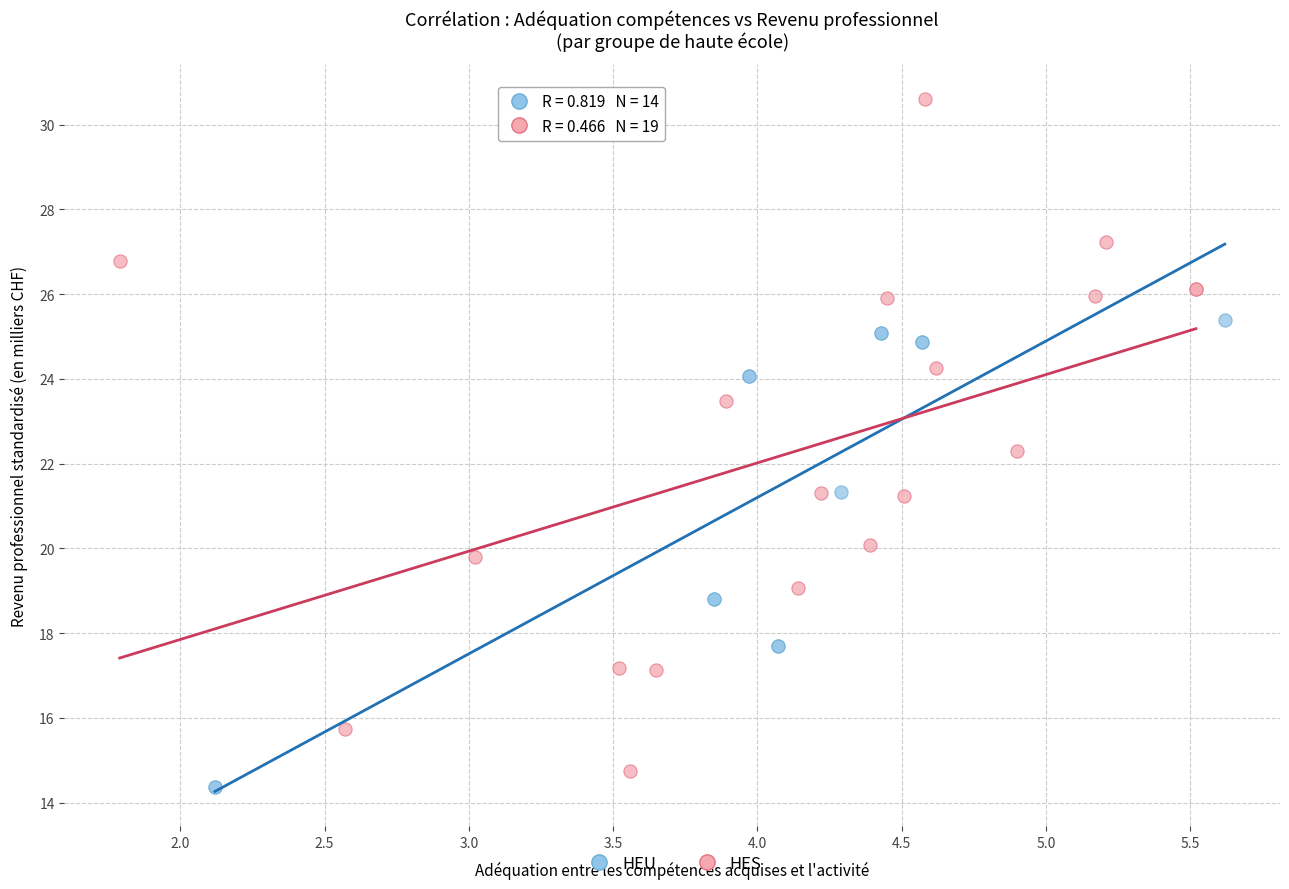

Which series reaches the minimum Y coordinate?

HEU